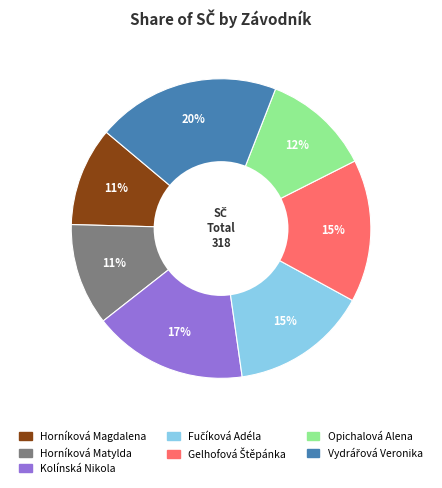

Is it true that Opichalová Alena is 12% of the pie?

True